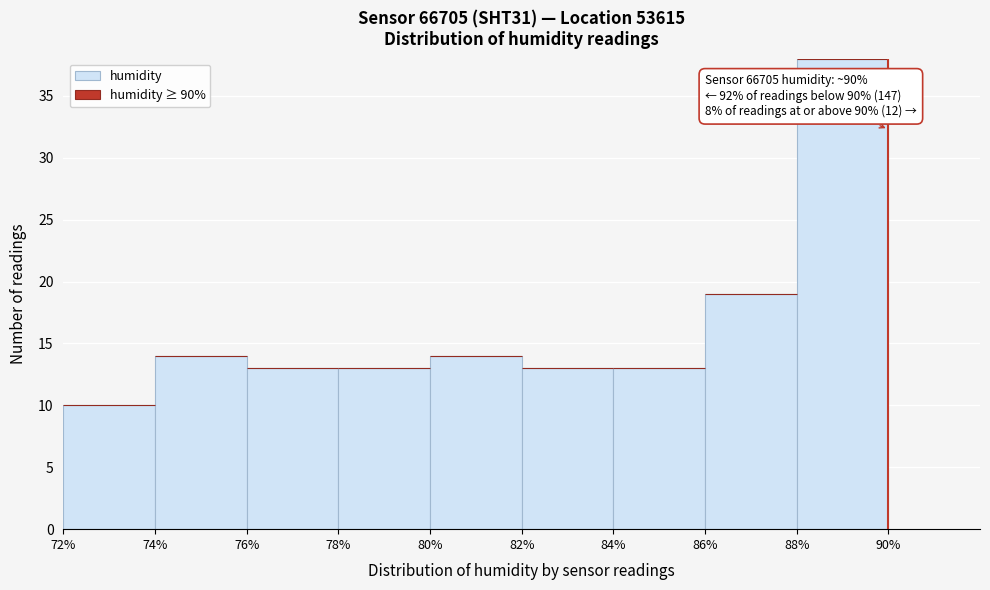

Which range on the x-axis has the tallest bar?

88% to 90%